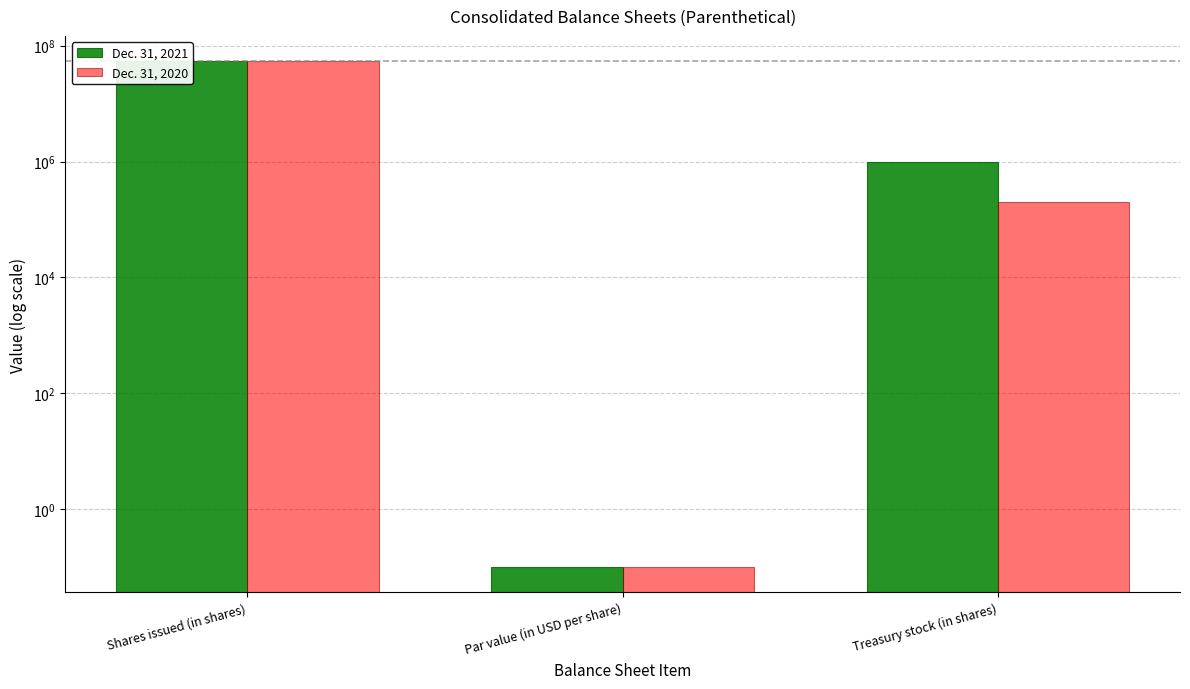

Is it true that Dec. 31, 2020 equals 54110584.0 at Shares issued (in shares)?

True